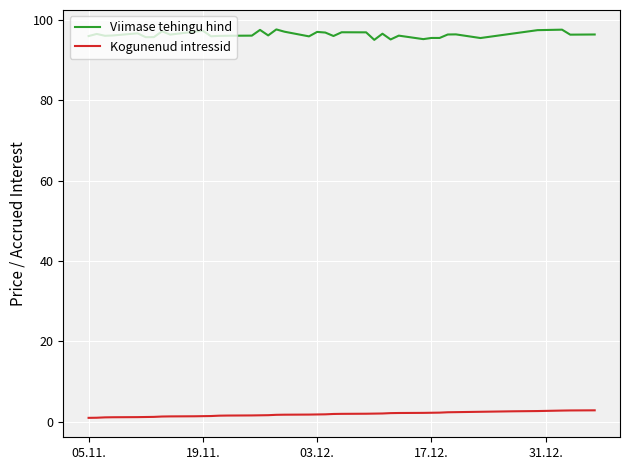

What is the average value of the Viimase tehingu hind series?

96.3